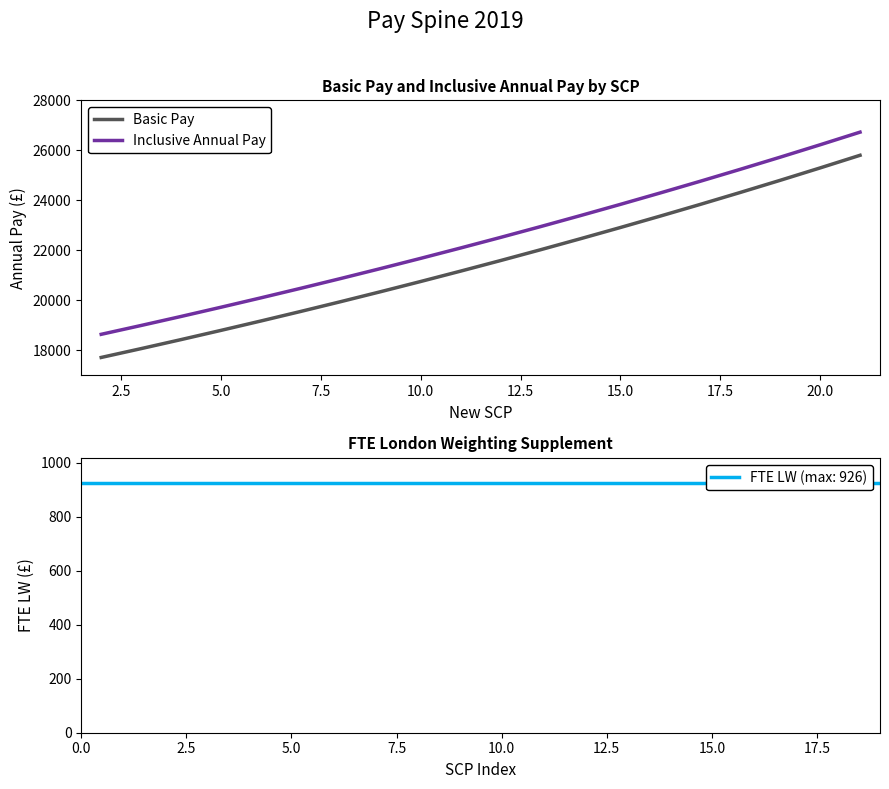

What is the minimum value for Basic Pay?

17711